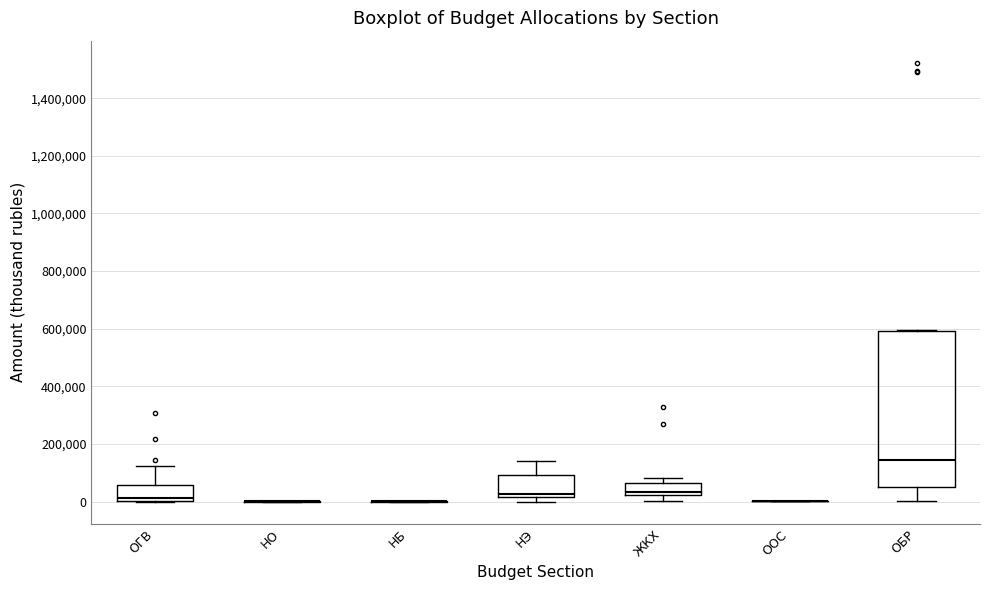

Where is the lower edge of the box for НЭ on the y-axis? The values are not printed on the chart, so give them approximately, as read against the axis.

20000